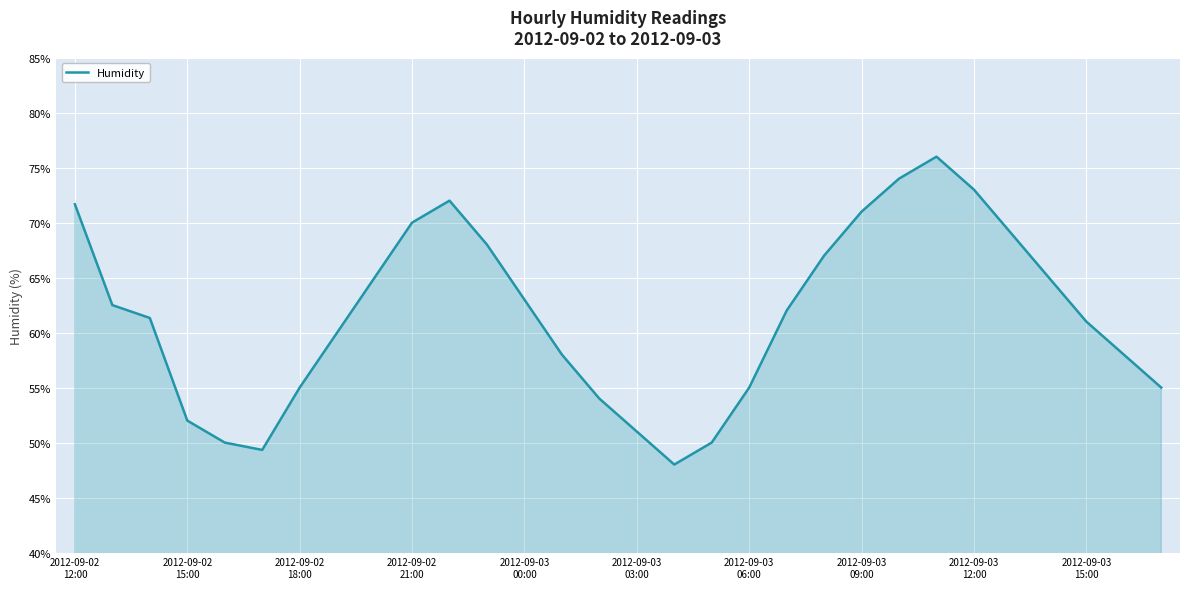

What is the greatest value displayed?

76.0